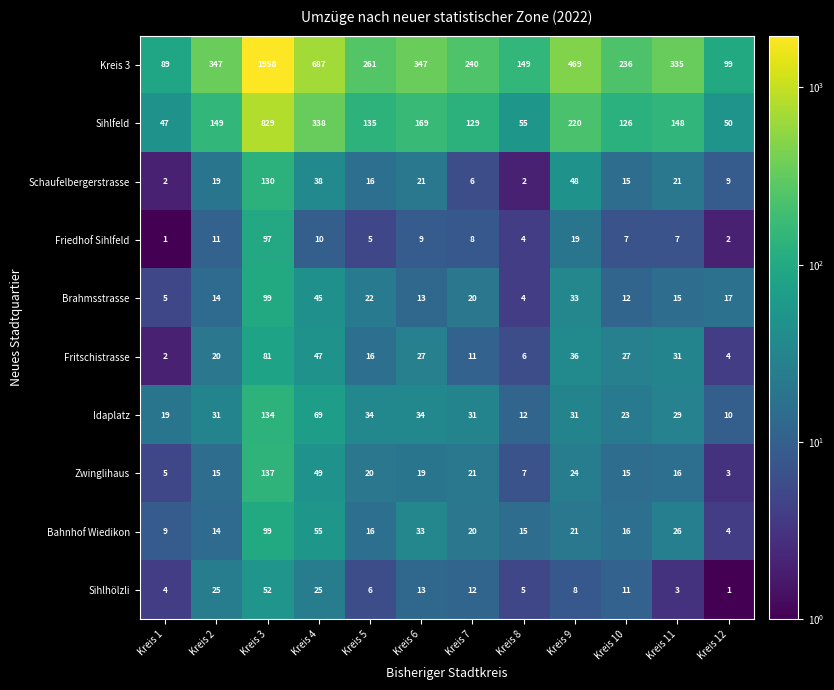

What is the difference between the maximum and second lowest values in the Fritschistrasse series?

77